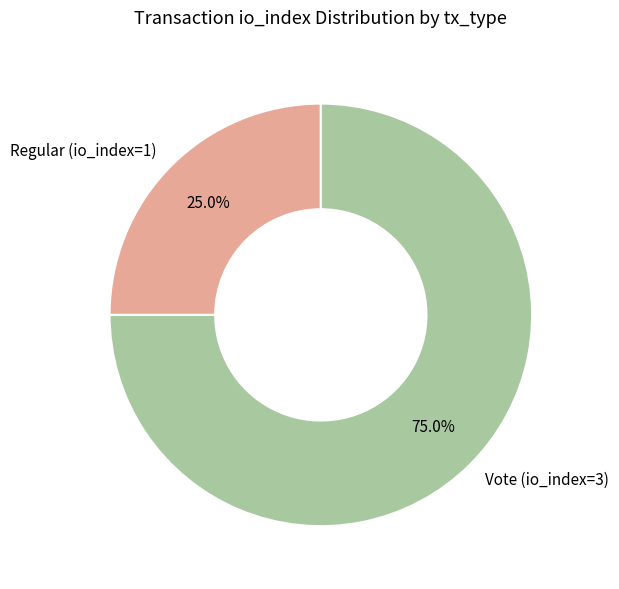

To the nearest percent, what is the average slice percentage?

50%